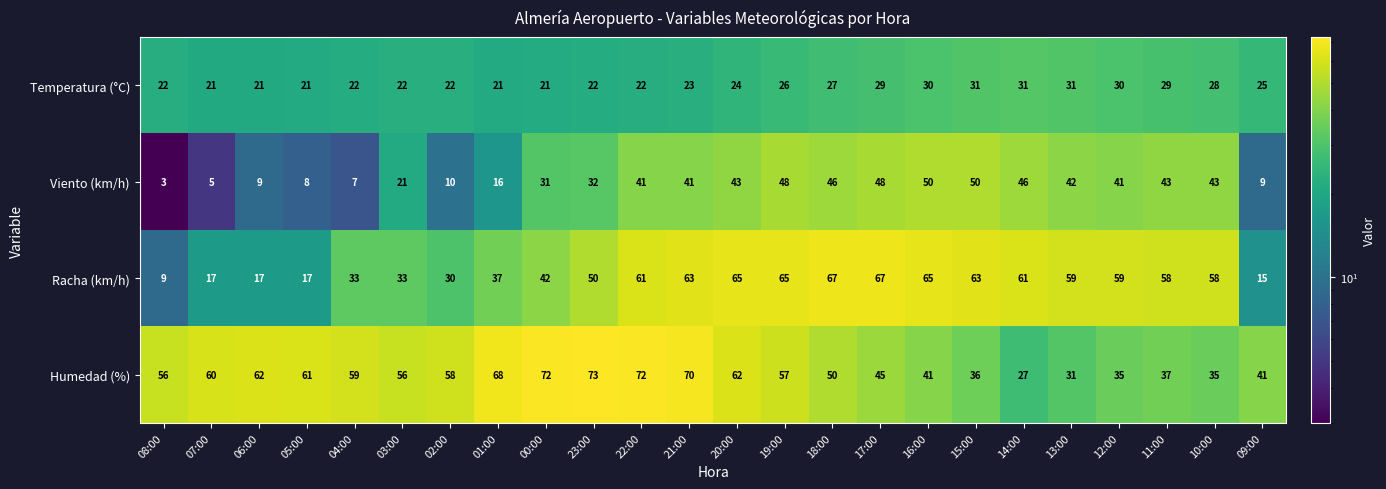

Rank the series by their maximum value, from lowest to highest.

Temperatura (°C), Viento (km/h), Racha (km/h), Humedad (%)